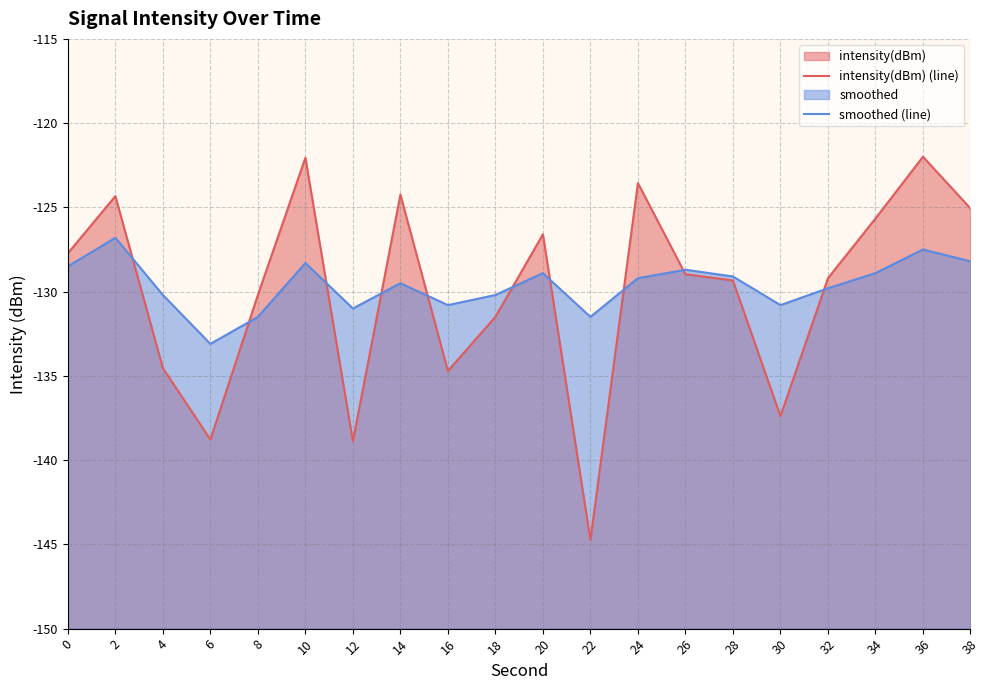

Reading right to left, list all the values displayed in this chart.

intensity(dBm) (line): -125.1	-122.0	-125.7	-129.2	-137.4	-129.3	-129.0	-123.6	-144.7	-126.6	-131.5	-134.7	-124.2	-138.9	-122.1	-130.2	-138.8	-134.5	-124.3	-127.7
smoothed (line): -128.2	-127.5	-128.9	-129.8	-130.8	-129.1	-128.7	-129.2	-131.5	-128.9	-130.2	-130.8	-129.5	-131.0	-128.3	-131.5	-133.1	-130.2	-126.8	-128.5